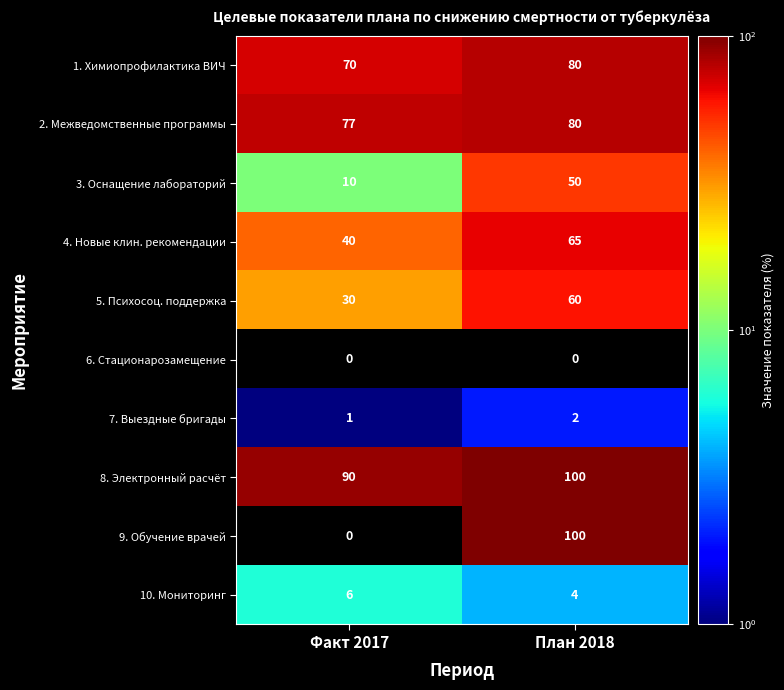

How many data points does each series have?

2